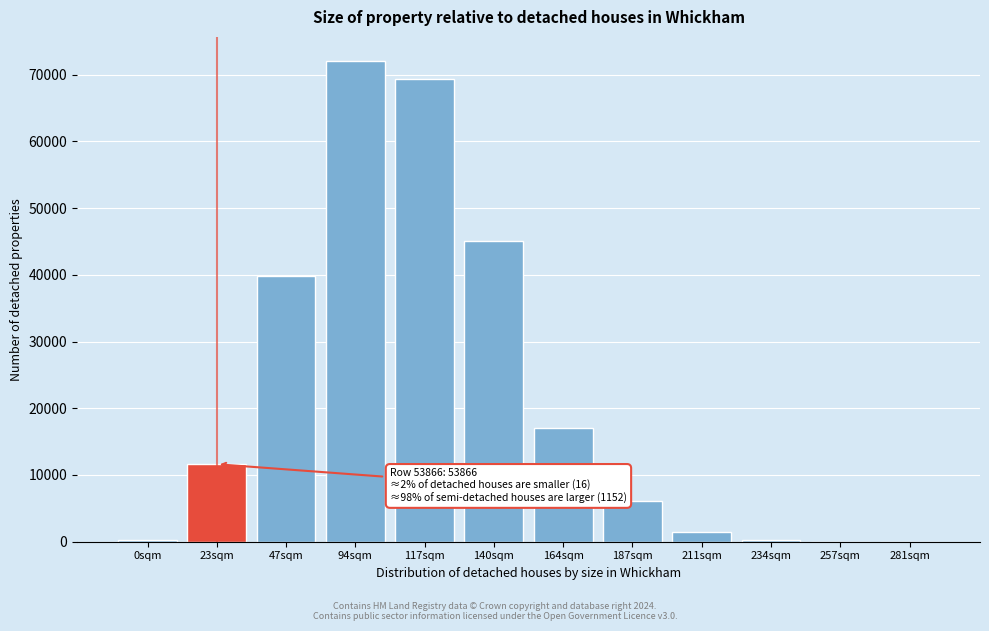

True or false: the data shows 198 at 0sqm.

True